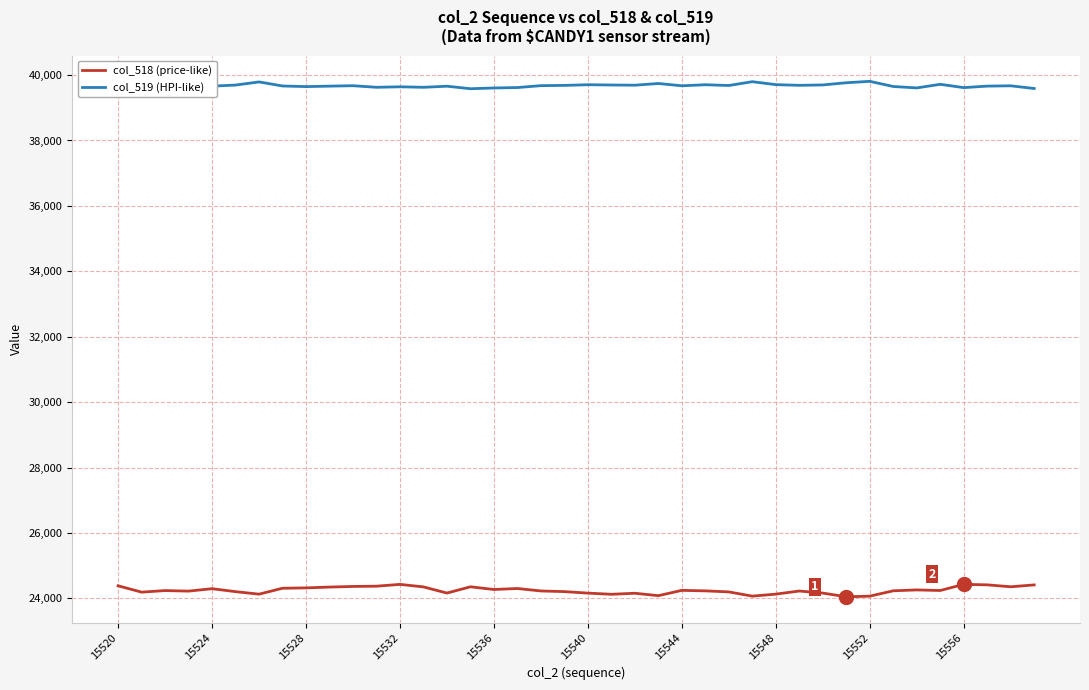

True or false: col_519 (HPI-like) and col_518 (price-like) cross at least once.

False